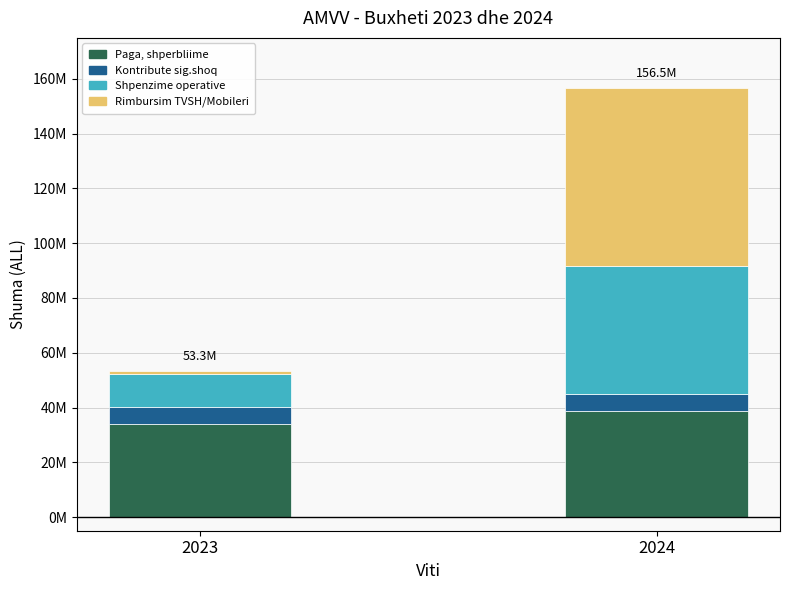

What is the value of the Paga, shperbliime bar at the 1st from the left?

33819958